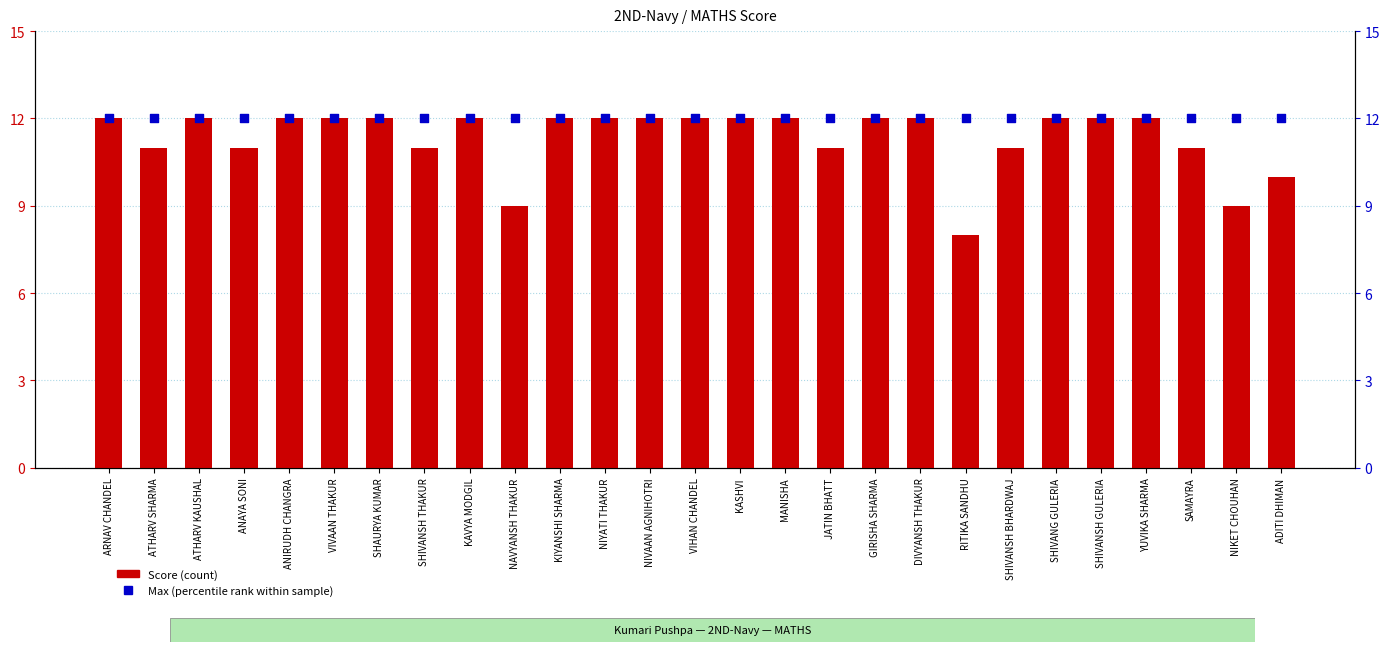

At how many categories does at least one series exceed 9?

27